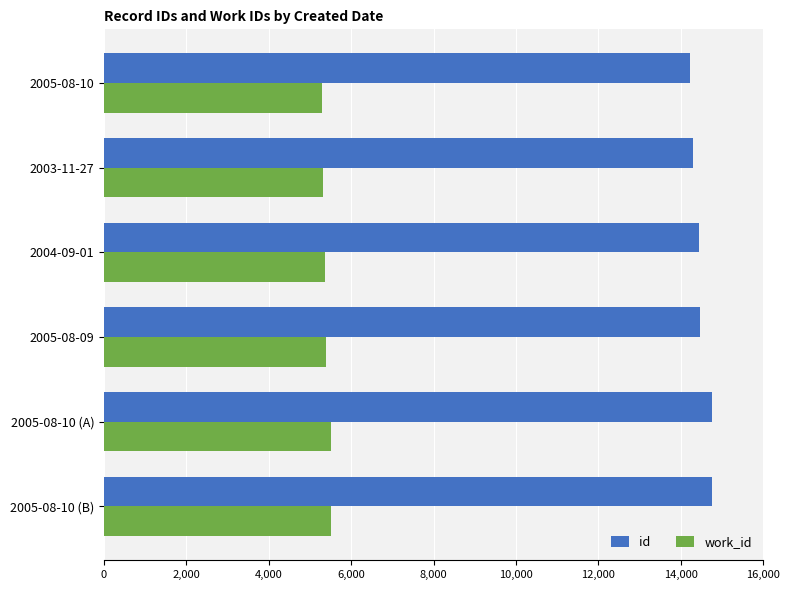

What is the difference between the highest and lowest values at 2005-08-10?

8926